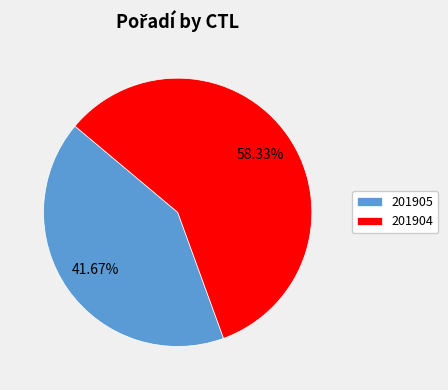

What is the ratio of the value at 201905 to the value at 201904?

0.7